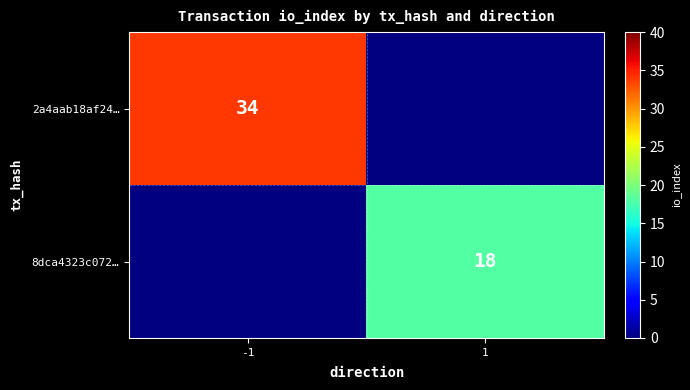

At which category does the chart reach its minimum across all series?

1